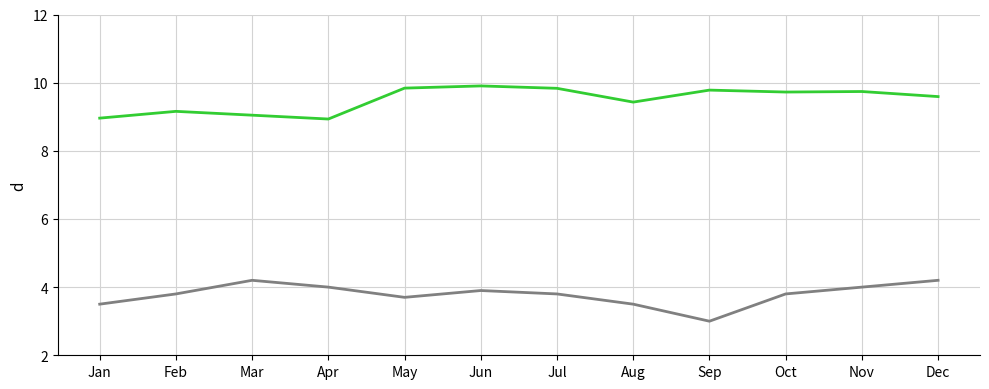

What is the total value across all series at Oct?

13.5